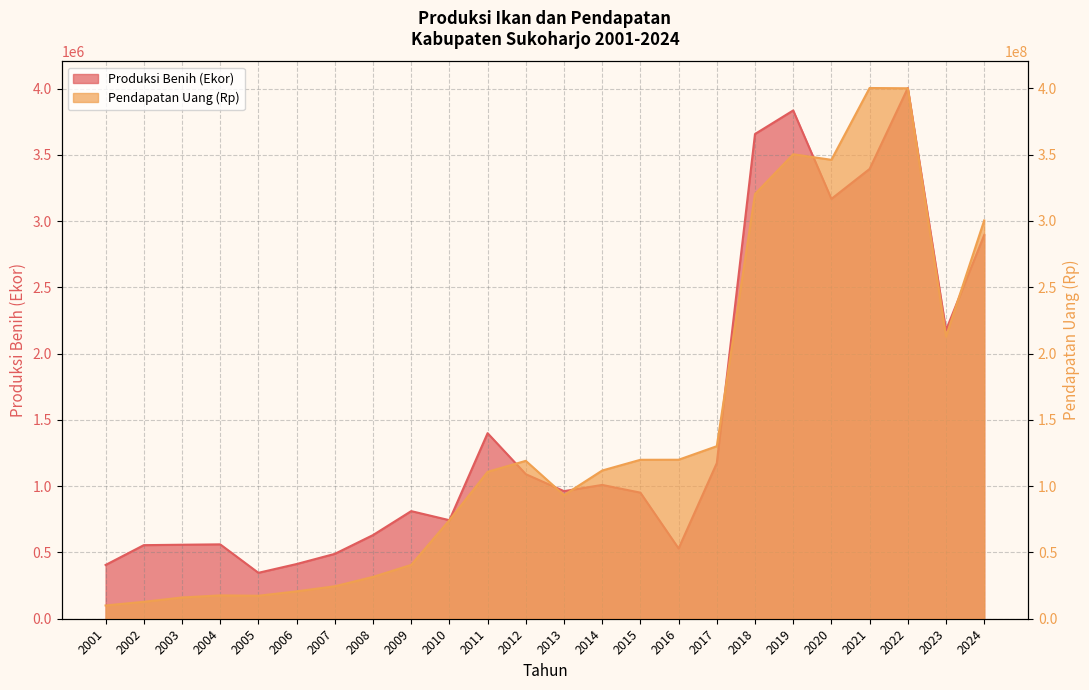

The Pendapatan Uang (Rp) series shows 49881197 at 2012. True or false?

False